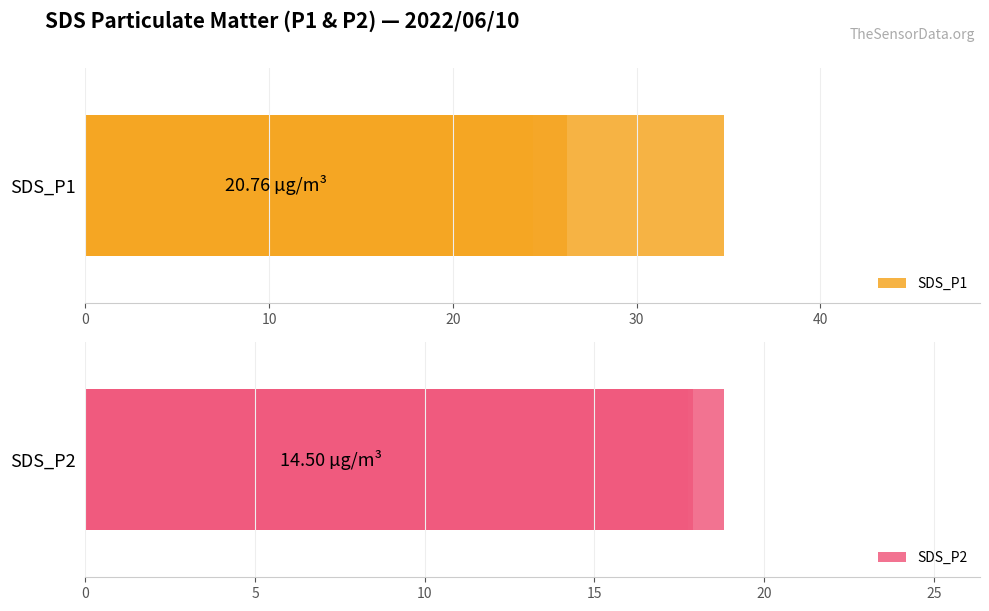

What is the value of the SDS_P1 bar at the 8th from the left?

21.0